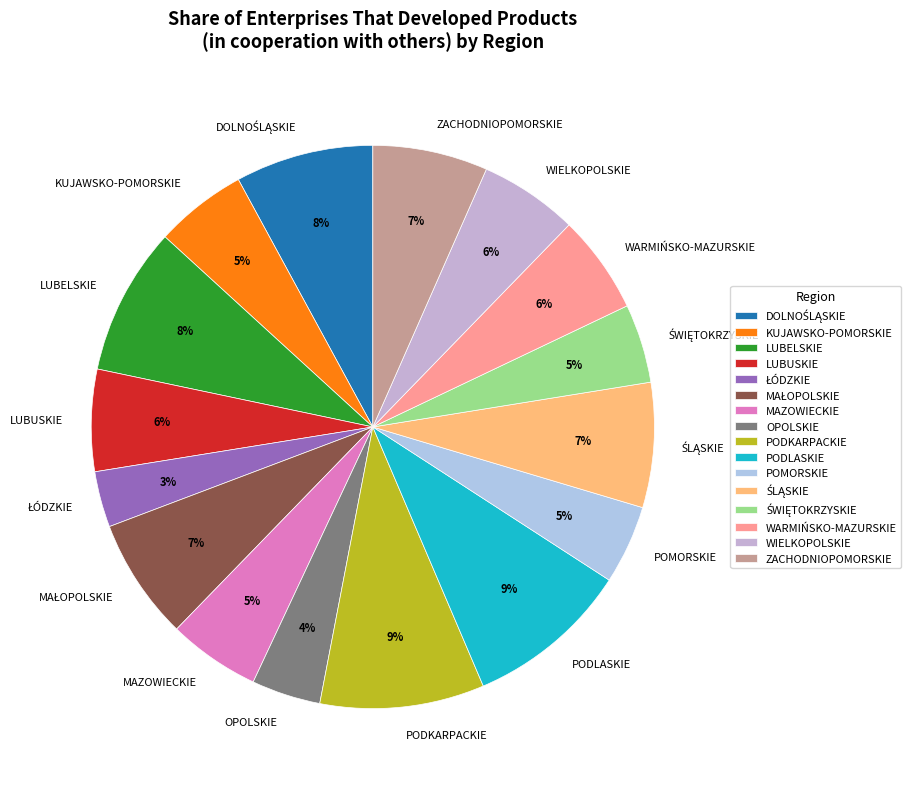

To the nearest percent, what is the average slice percentage?

6%